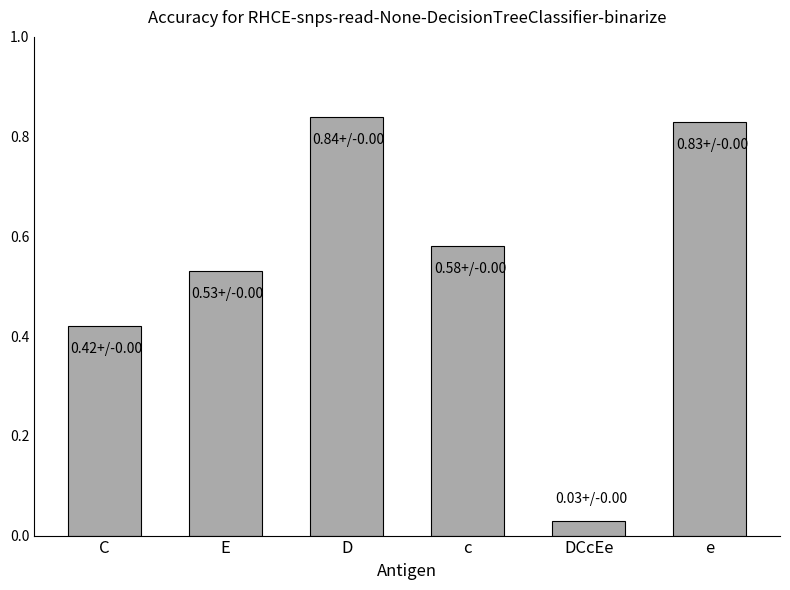

What position from the left is E?

2